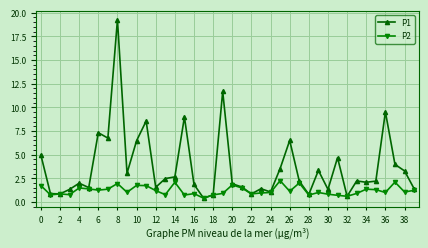

Rank the series by their maximum value, from highest to lowest.

P1, P2